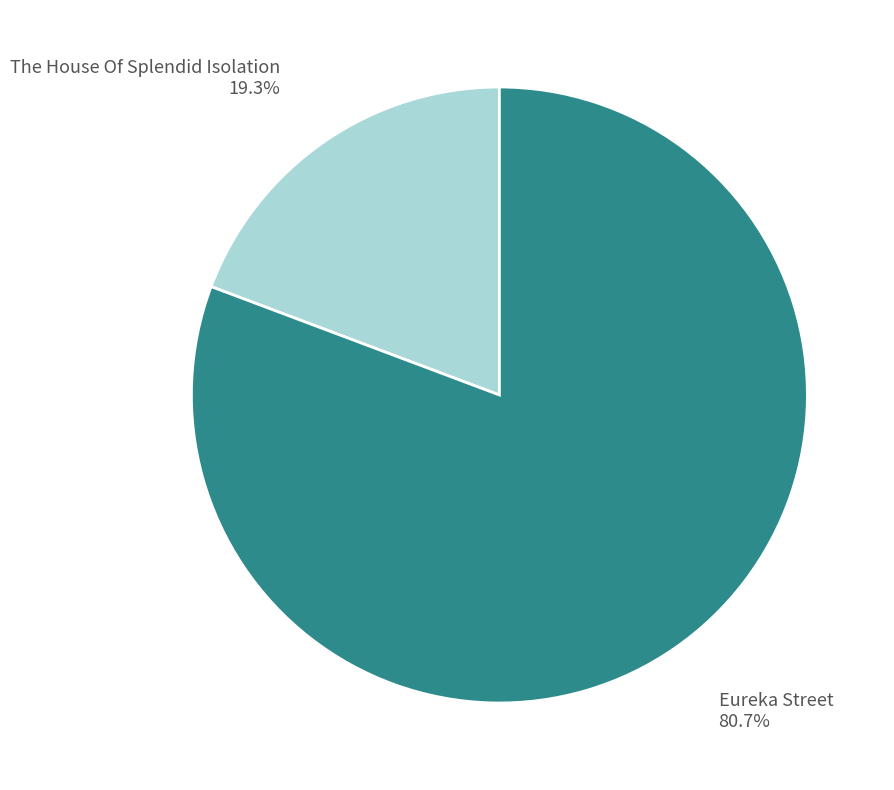

The The House Of Splendid Isolation slice represents 19% of the pie. True or false?

True